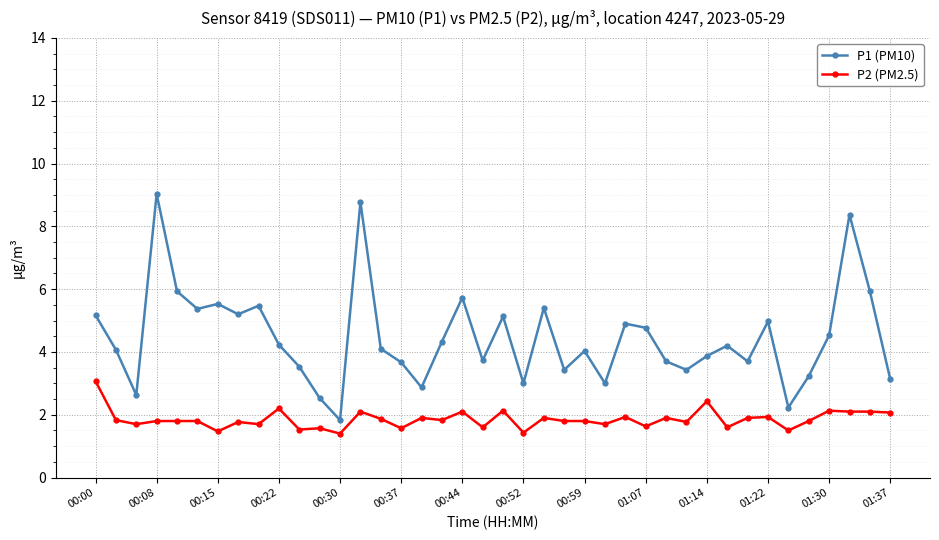

At how many categories does at least one series exceed 1?

40